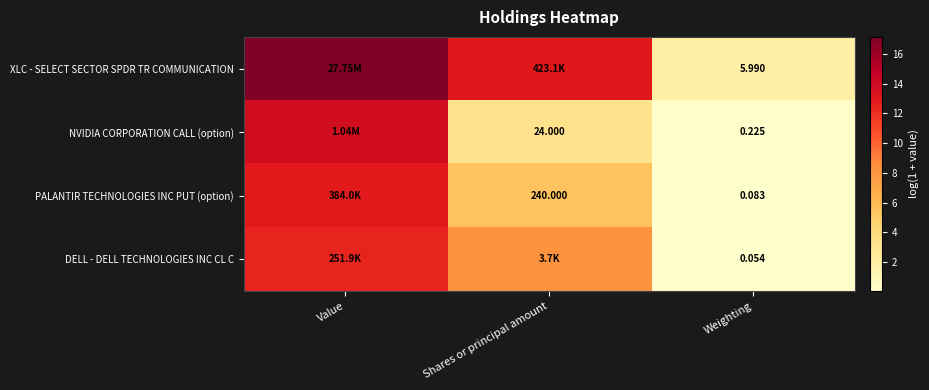

Is the value of XLC - SELECT SECTOR SPDR TR COMMUNICATION at Weighting greater than the value of NVIDIA CORPORATION CALL (option) at Shares or principal amount?

No